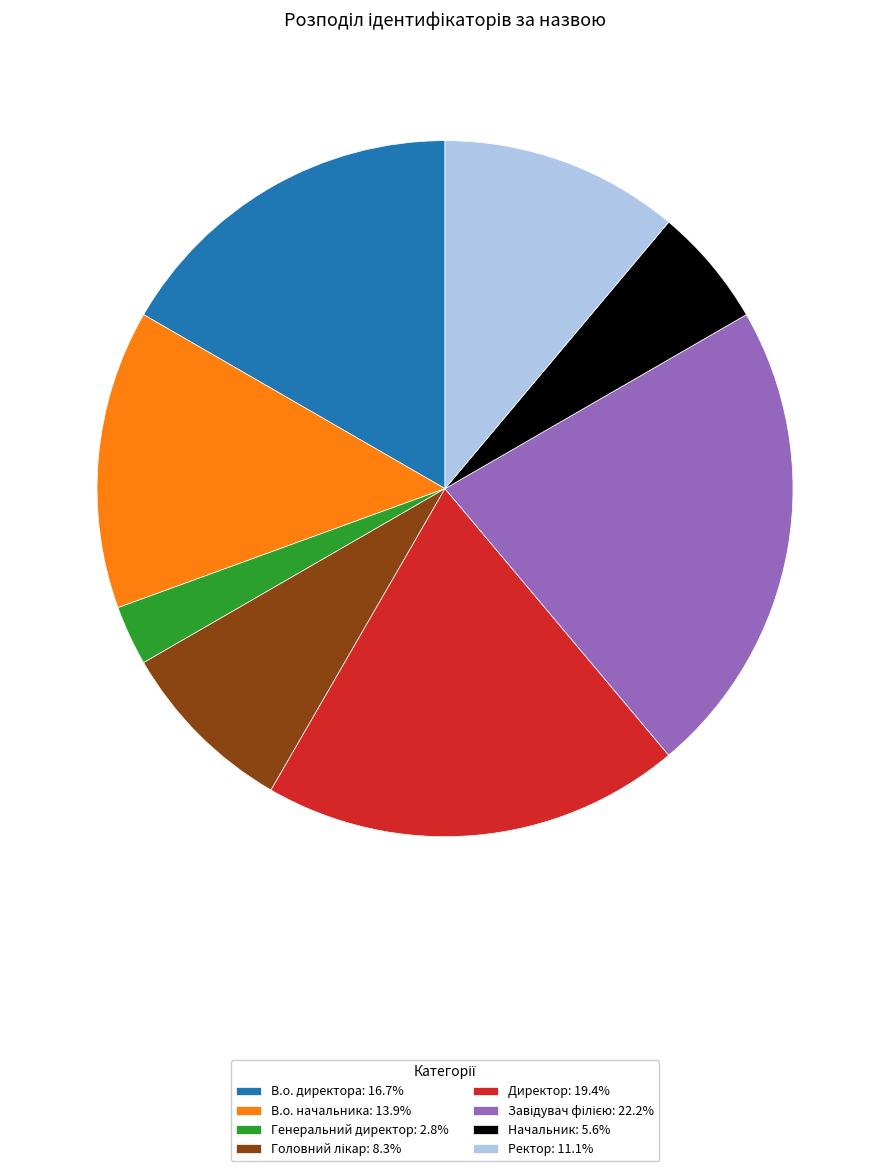

Does Директор: 19.4% represent more than half of the total?

No